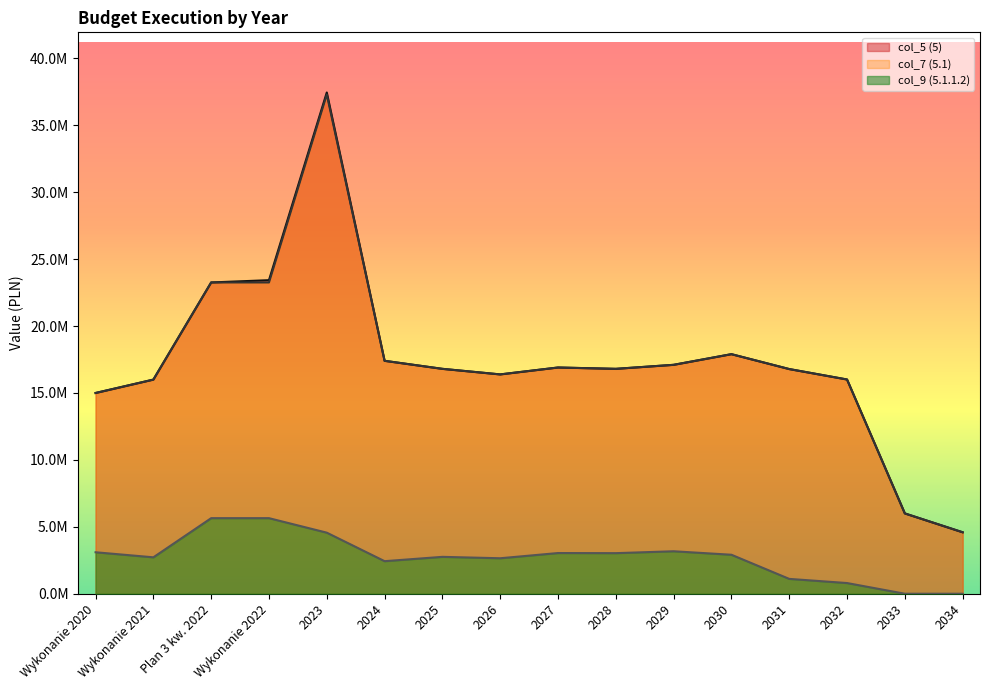

What is the difference between the maximum and second lowest values in the col_7 (5.1) series?

31304000.0